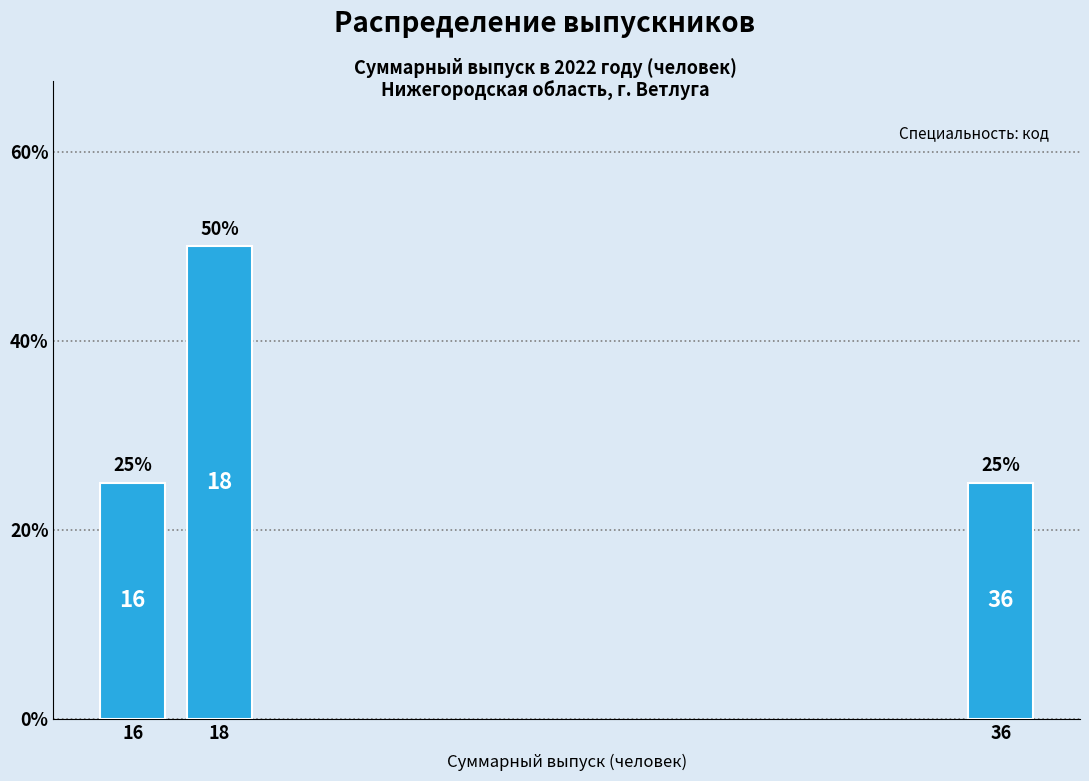

Reading left to right, transcribe all the data shown in this chart.

16=25	18=50	36=25